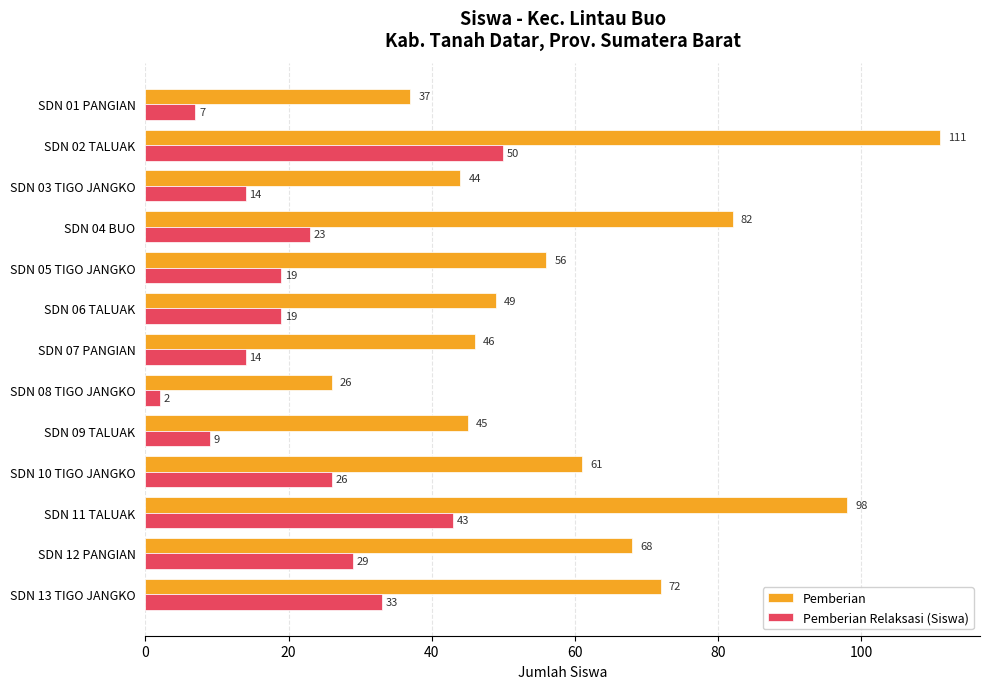

What is the total value across all series at SDN 11 TALUAK?

141